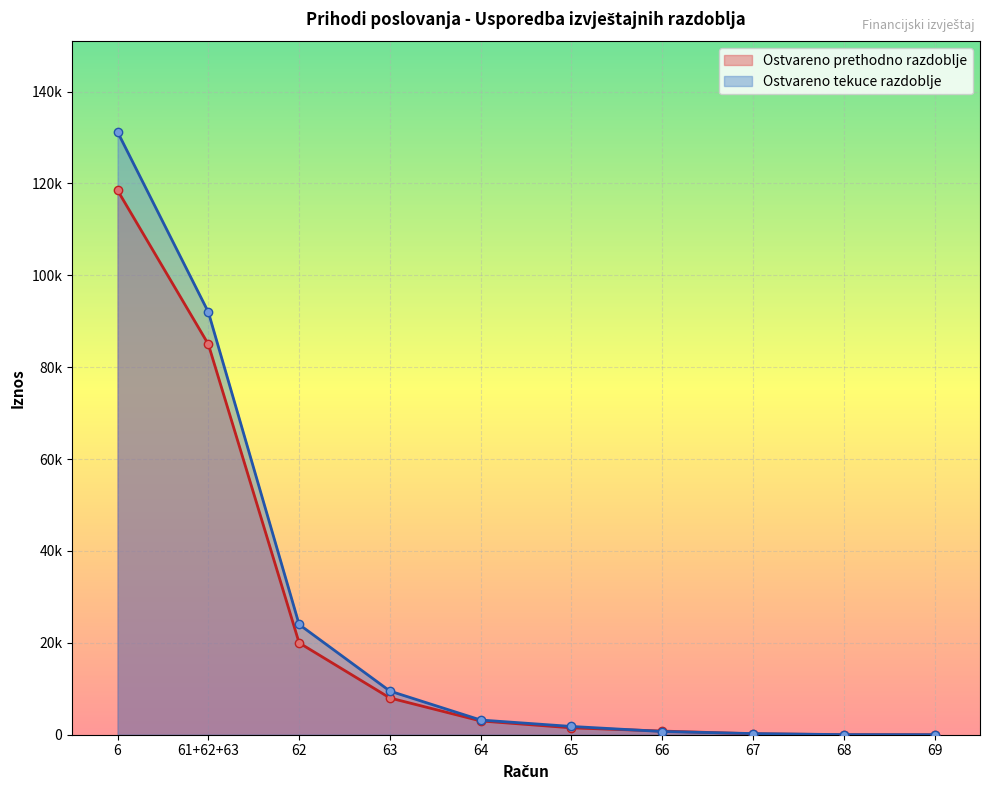

True or false: Ostvareno prethodno razdoblje and Ostvareno tekuce razdoblje intersect in this chart.

False